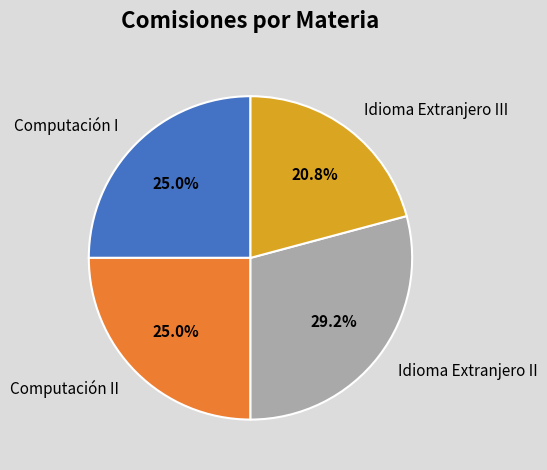

Is it true that Computación I is 25% of the pie?

True